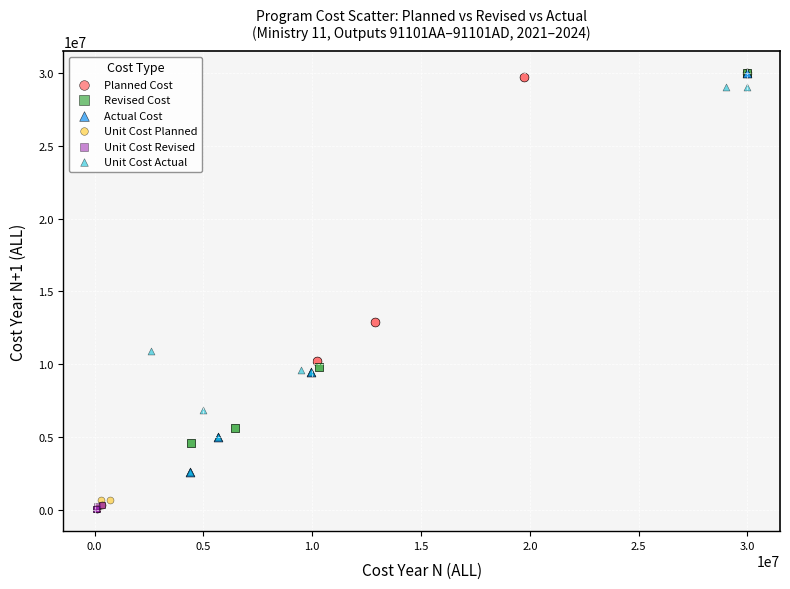

What are all the series names shown in the legend?

Planned Cost, Revised Cost, Actual Cost, Unit Cost Planned, Unit Cost Revised, Unit Cost Actual